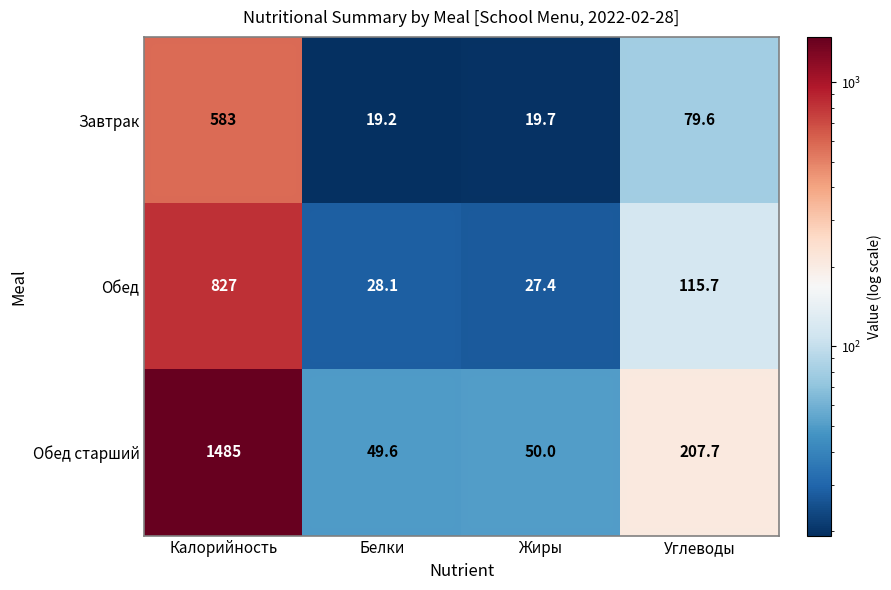

Rank the series by their maximum value, from highest to lowest.

Обед старший, Обед, Завтрак